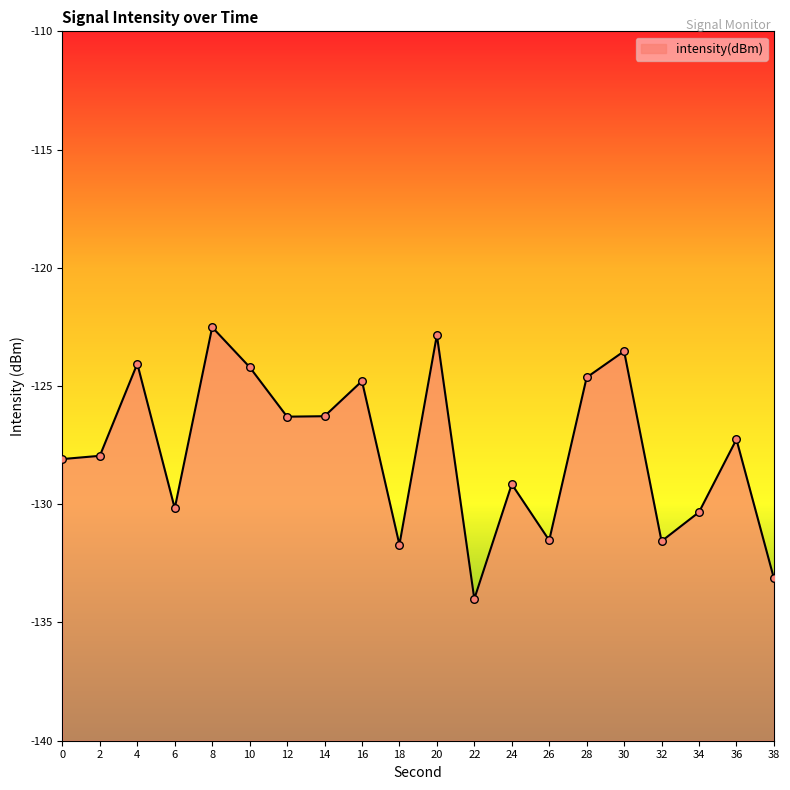

What is the change in value from 28 to 36?

-2.6